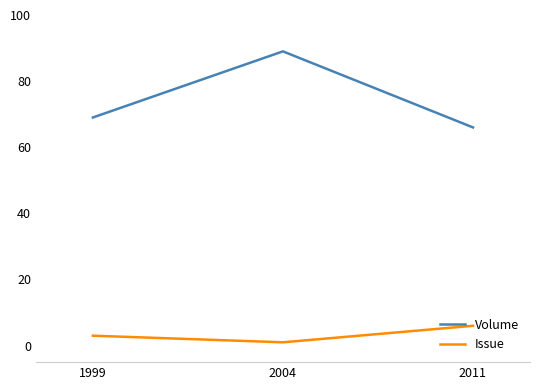

Reading left to right, transcribe all the data shown in this chart.

Volume: 1999=69	2004=89	2011=66
Issue: 1999=3	2004=1	2011=6